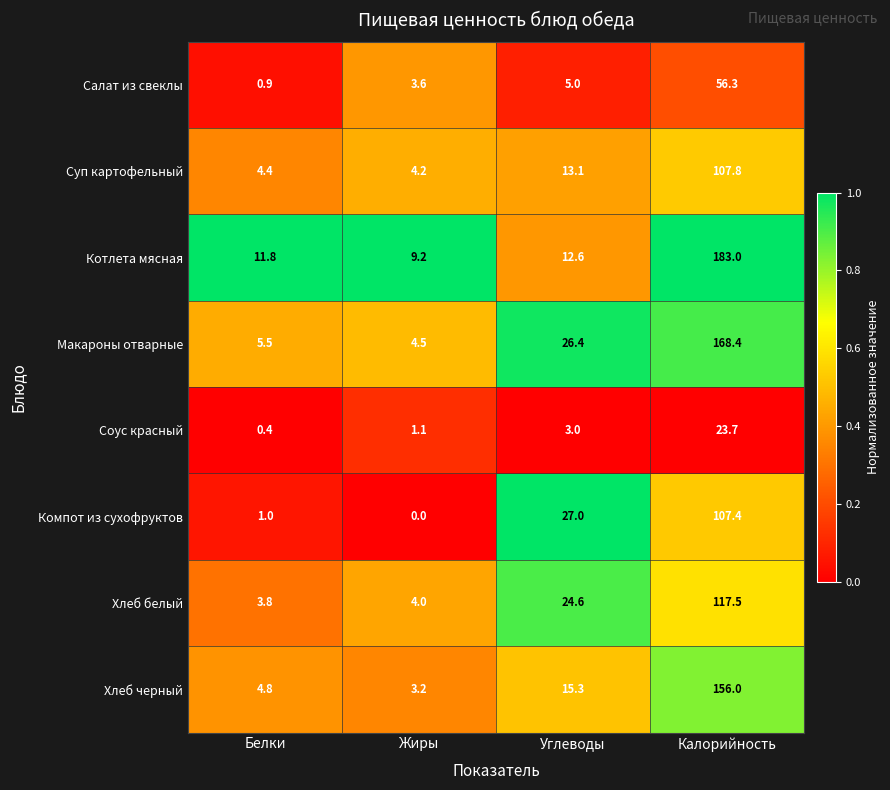

True or false: Хлеб черный has a value of 0.7 at Жиры.

False